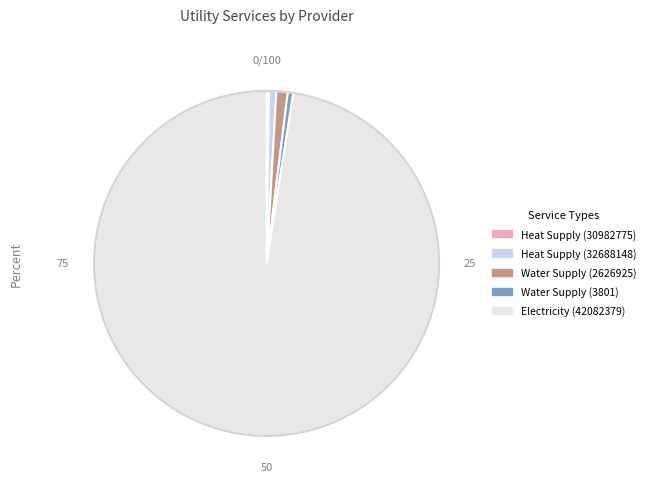

What is the largest slice in the pie chart?

Electricity (42082379)